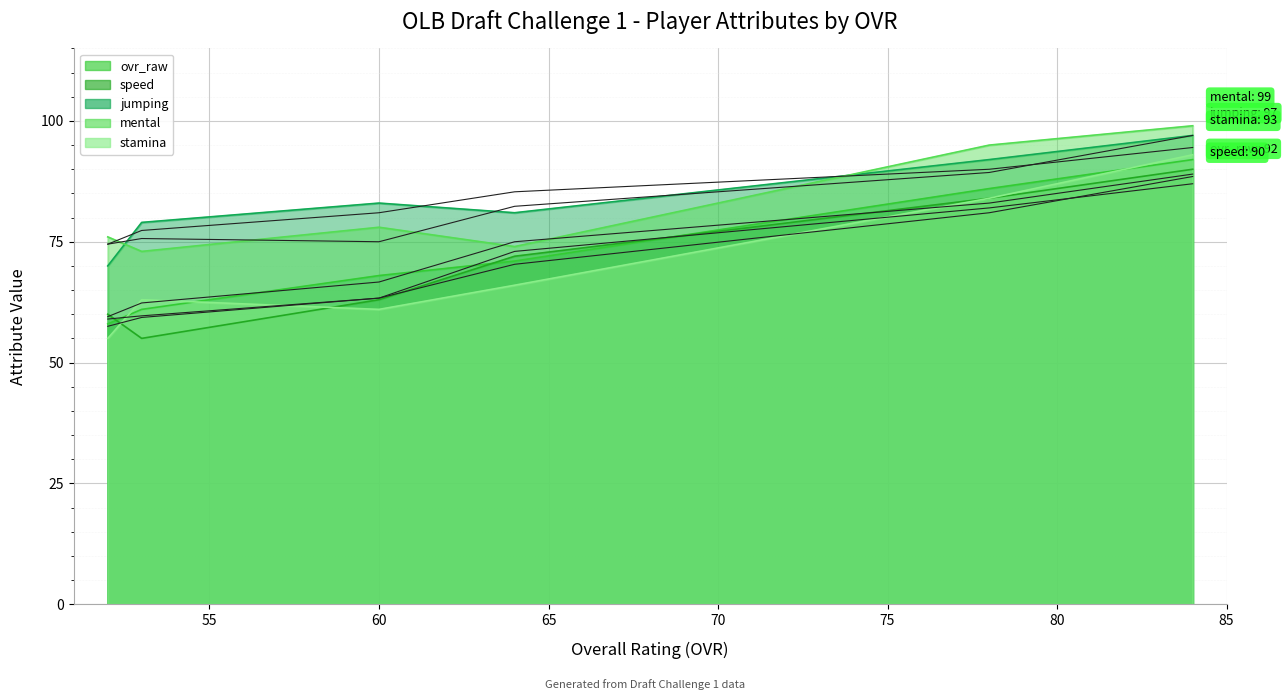

How many interior local valleys does the speed series have?

1